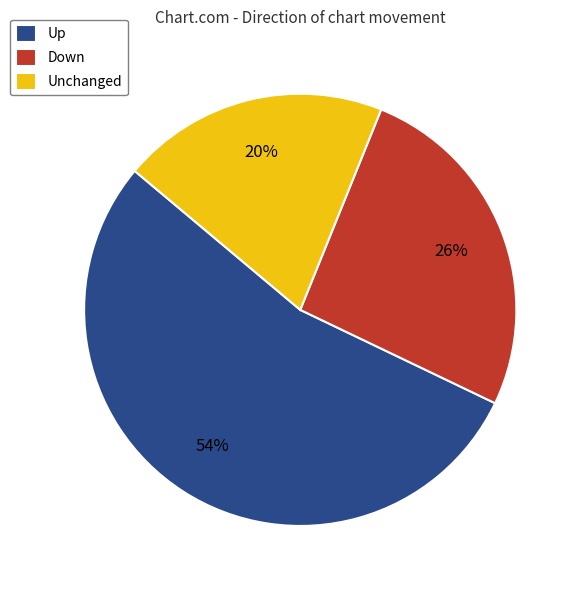

Rank the categories by value from highest to lowest.

Up, Down, Unchanged